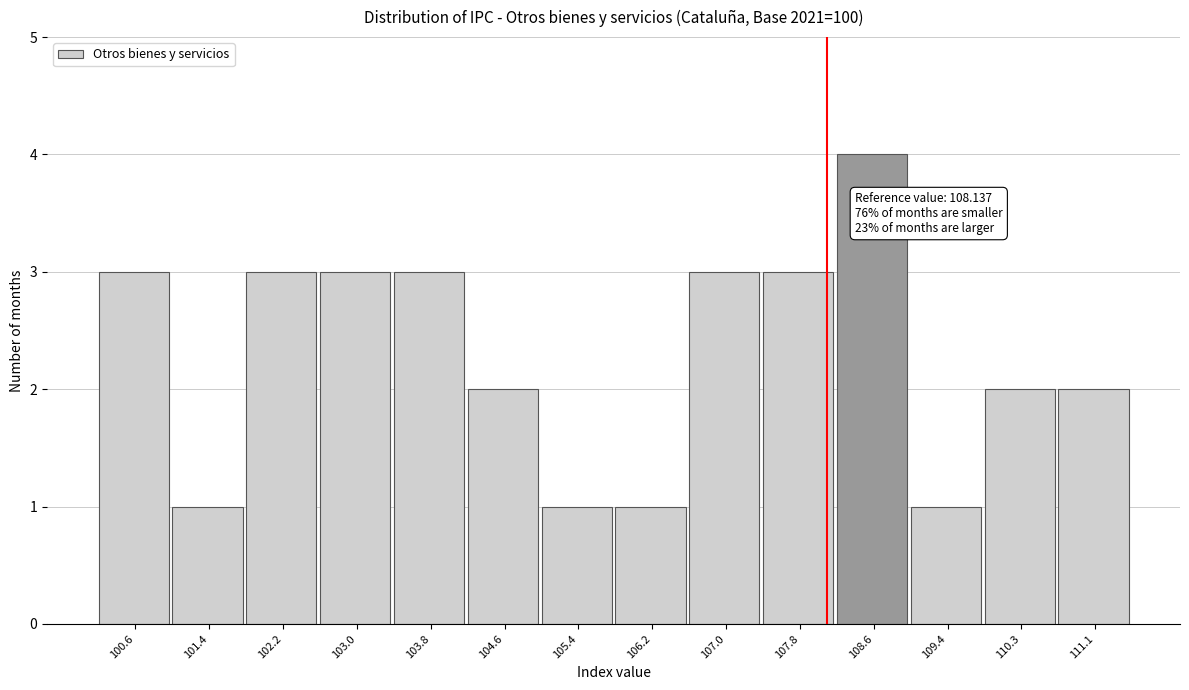

Over which range of the x-axis is the bar tallest?

108.2 to 109.0